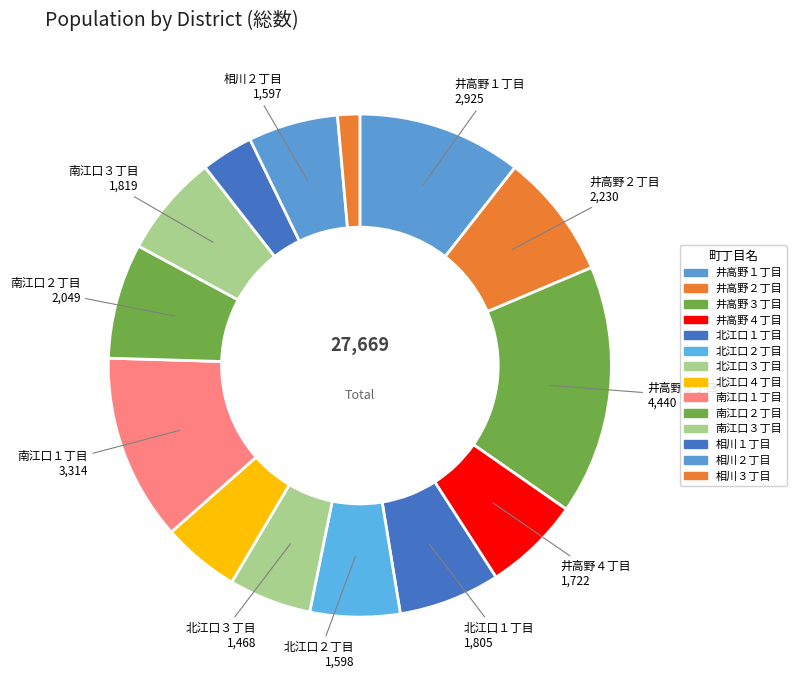

How many segments does this pie chart have?

14